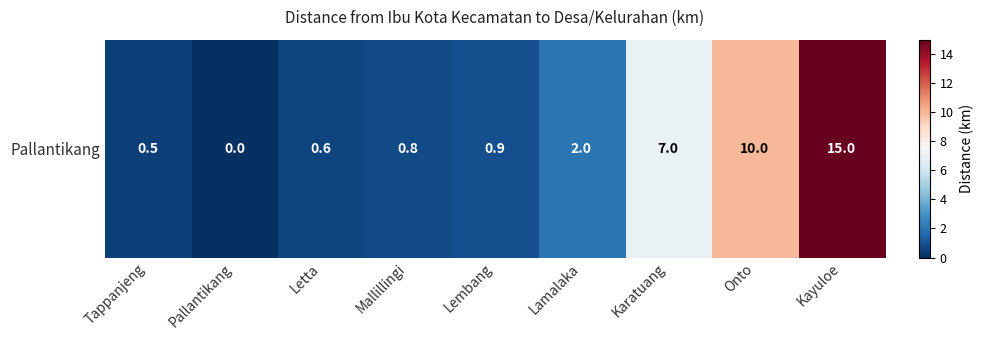

Reading left to right, transcribe all the data shown in this chart.

Tappanjeng=0.5	Pallantikang=0.0	Letta=0.6	Mallillingi=0.8	Lembang=0.9	Lamalaka=2.0	Karatuang=7.0	Onto=10.0	Kayuloe=15.0